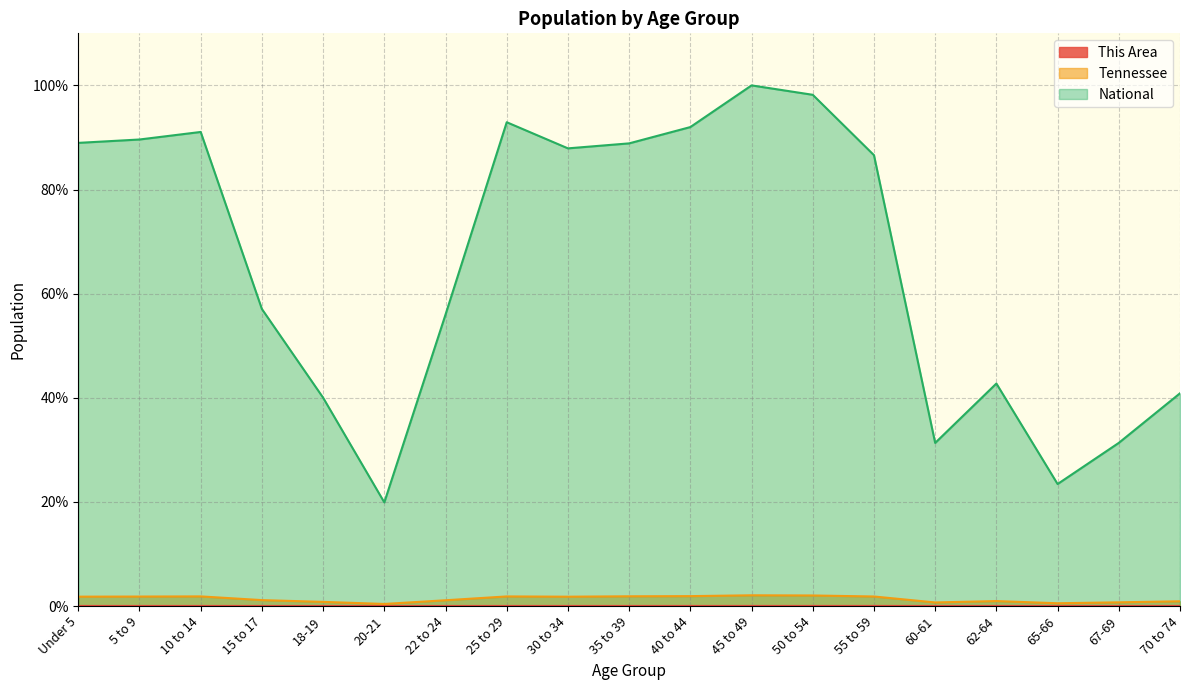

Reading right to left, list all the values displayed in this chart.

This Area: 70 to 74=0.0	67-69=0.0	65-66=0.0	62-64=0.0	60-61=0.0	55 to 59=0.0	50 to 54=0.0	45 to 49=0.0	40 to 44=0.0	35 to 39=0.0	30 to 34=0.0	25 to 29=0.0	22 to 24=0.0	20-21=0.0	18-19=0.0	15 to 17=0.0	10 to 14=0.0	5 to 9=0.0	Under 5=0.0
Tennessee: 70 to 74=0.9	67-69=0.7	65-66=0.5	62-64=0.9	60-61=0.7	55 to 59=1.8	50 to 54=2.0	45 to 49=2.1	40 to 44=1.9	35 to 39=1.9	30 to 34=1.8	25 to 29=1.8	22 to 24=1.1	20-21=0.4	18-19=0.8	15 to 17=1.1	10 to 14=1.8	5 to 9=1.8	Under 5=1.8
National: 70 to 74=40.9	67-69=31.3	65-66=23.4	62-64=42.7	60-61=31.3	55 to 59=86.6	50 to 54=98.2	45 to 49=100.0	40 to 44=92.0	35 to 39=88.9	30 to 34=87.9	25 to 29=92.9	22 to 24=56.0	20-21=19.9	18-19=40.0	15 to 17=57.0	10 to 14=91.1	5 to 9=89.6	Under 5=89.0